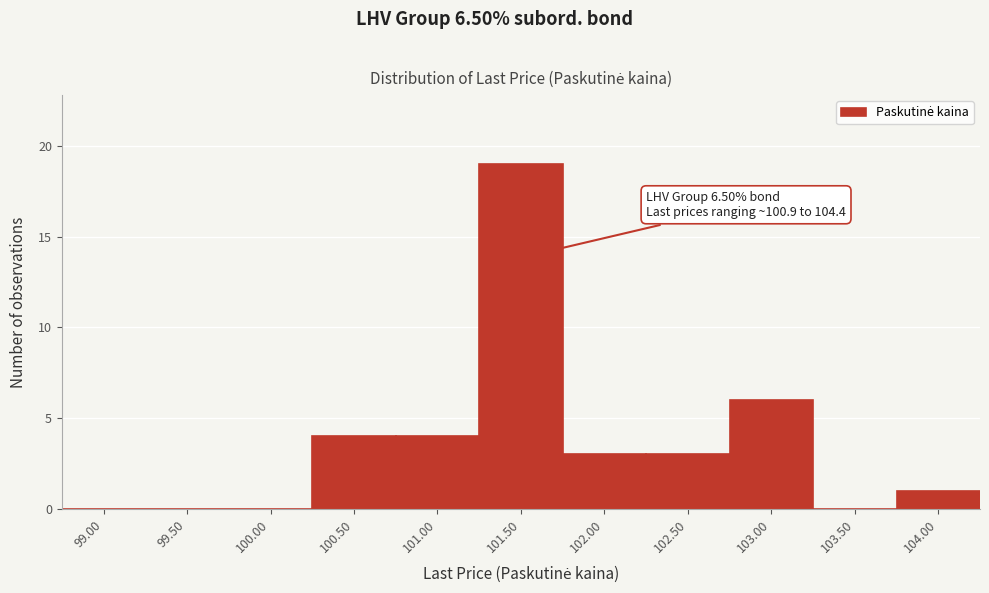

Reading left to right, extract all data points from this chart.

99.00=0	99.50=0	100.00=0	100.50=4	101.00=4	101.50=19	102.00=3	102.50=3	103.00=6	103.50=0	104.00=1